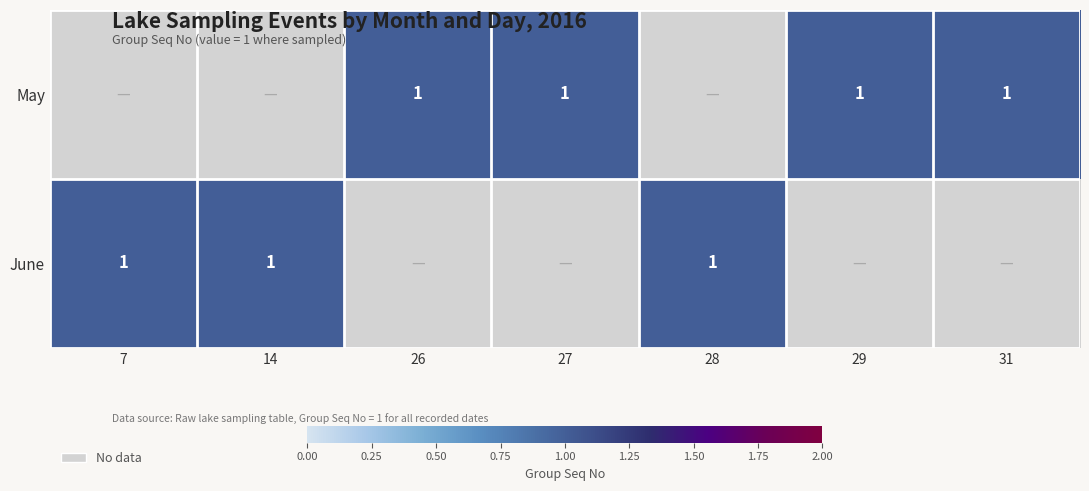

List the series in order of their peak value, lowest first.

May, June